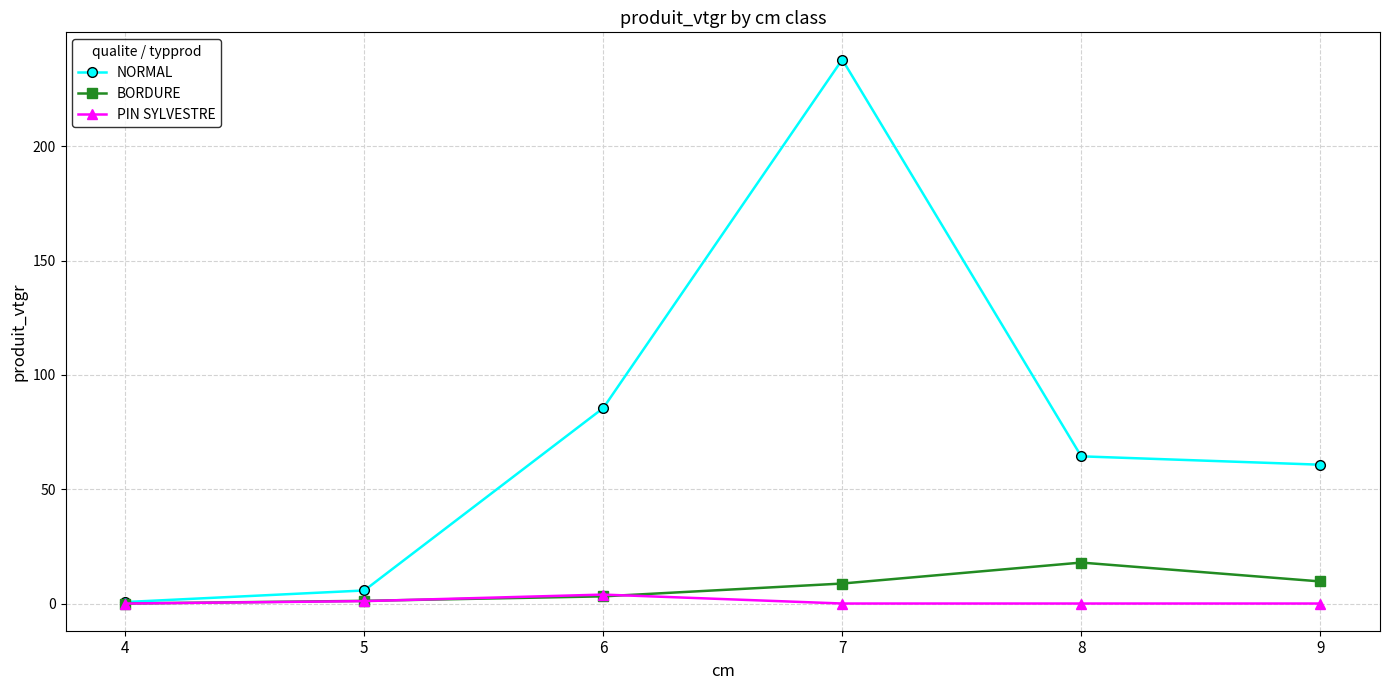

True or false: BORDURE has more than 0 interior local peaks.

True